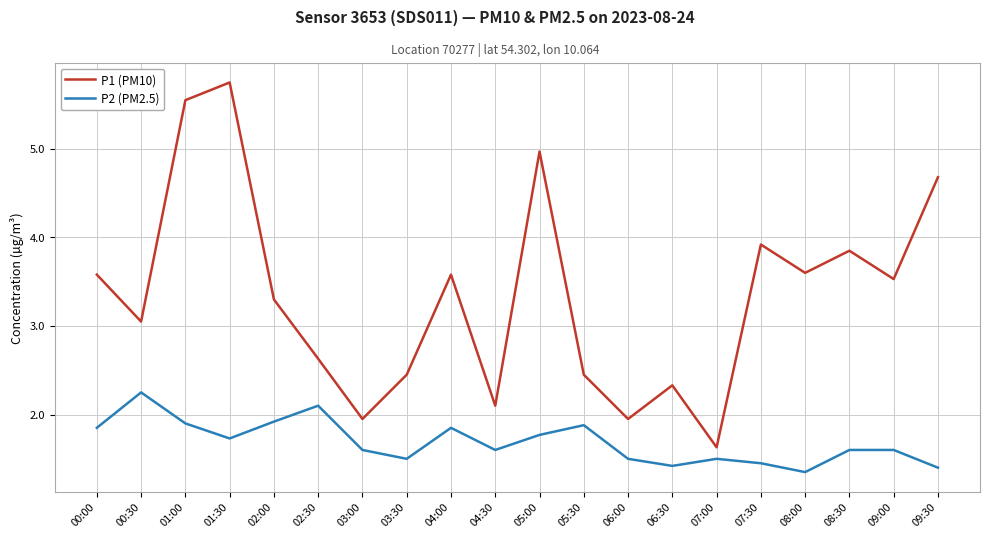

What position from the right is 07:00?

6